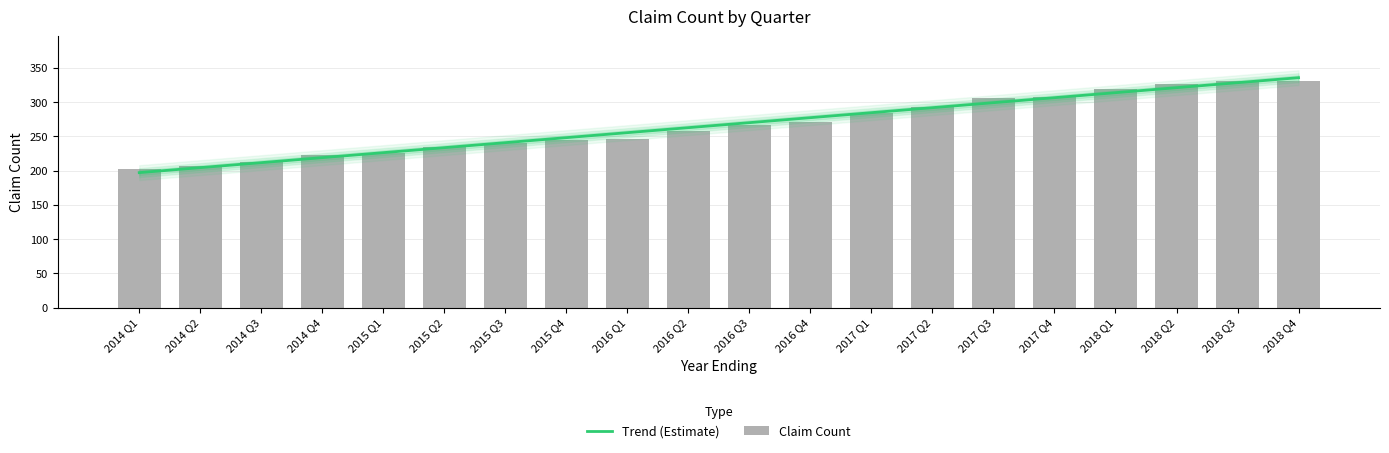

The chart shows a value of 198 at 2017 Q4. True or false?

False